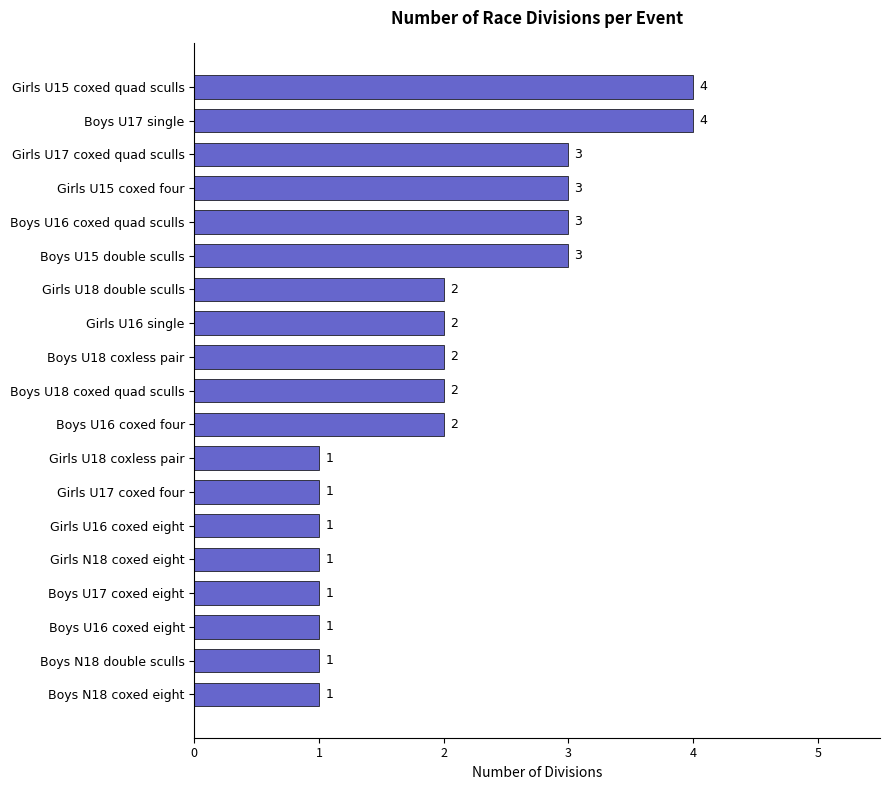

Count the number of categories in the chart.

19